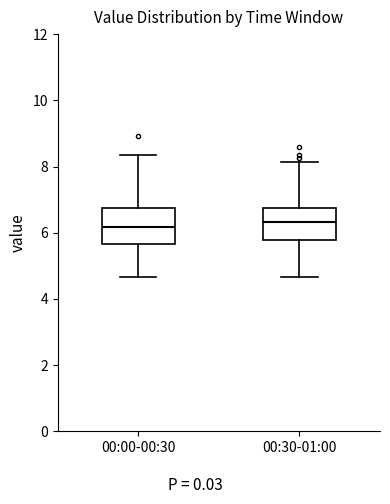

Reading left to right, transcribe this box plot: for each box, give where its median line is, the range the box spans, and where its two whiskers end, as read against the y-axis. The values are not printed on the chart, so give them approximately, as read against the axis.

00:00-00:30: median 6.2, box 5.6 to 6.8, whiskers 4.6 to 8.4
00:30-01:00: median 6.4, box 5.8 to 6.8, whiskers 4.6 to 8.2